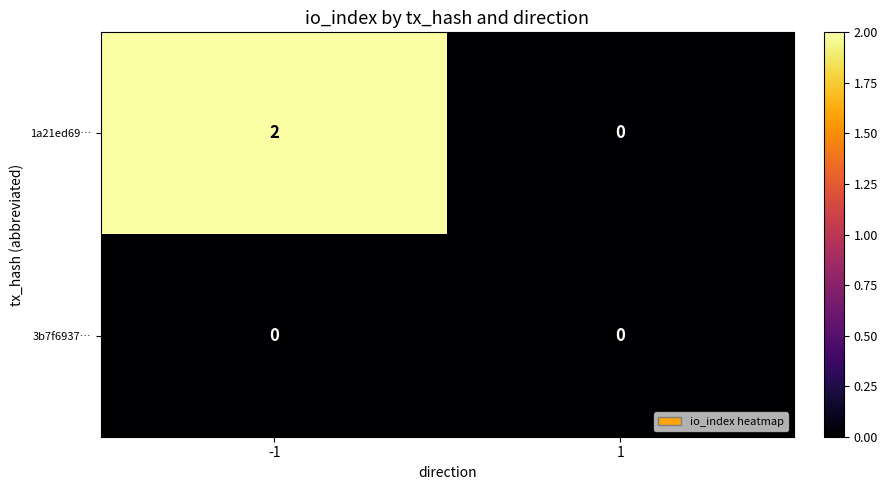

Reading right to left, list all the values displayed in this chart.

1a21ed69…: 1=0	-1=2
3b7f6937…: 1=0	-1=0